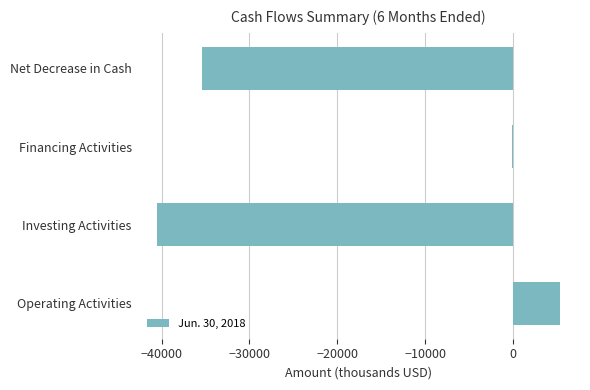

Which category has the lowest value across all series?

Investing Activities